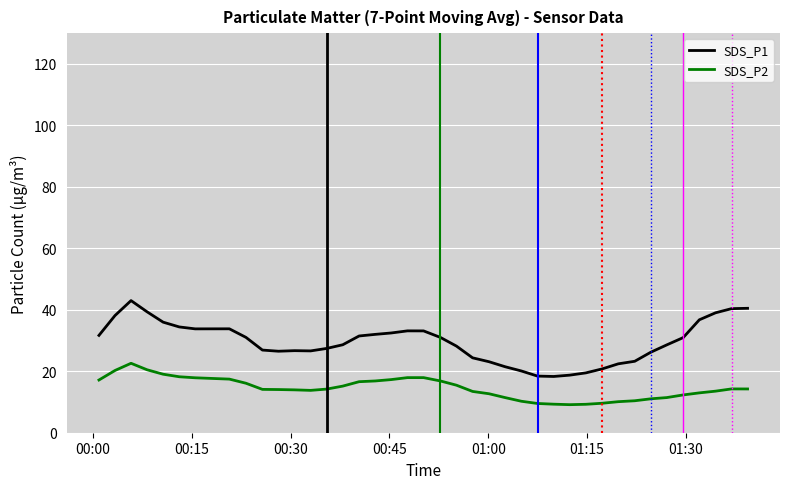

True or false: SDS_P1 and SDS_P2 intersect in this chart.

False